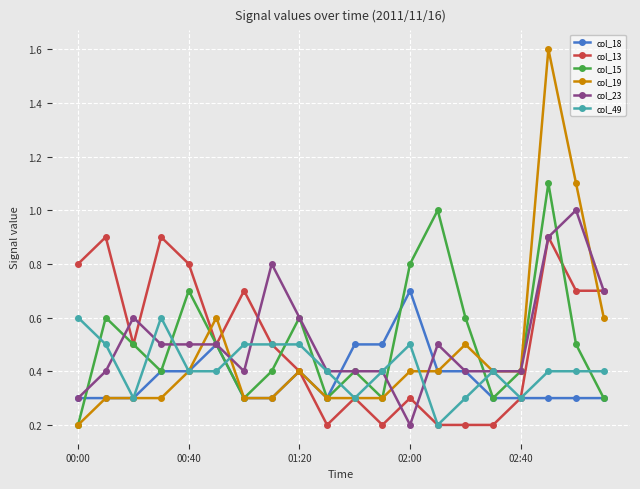

What is the minimum value for col_18?

0.3